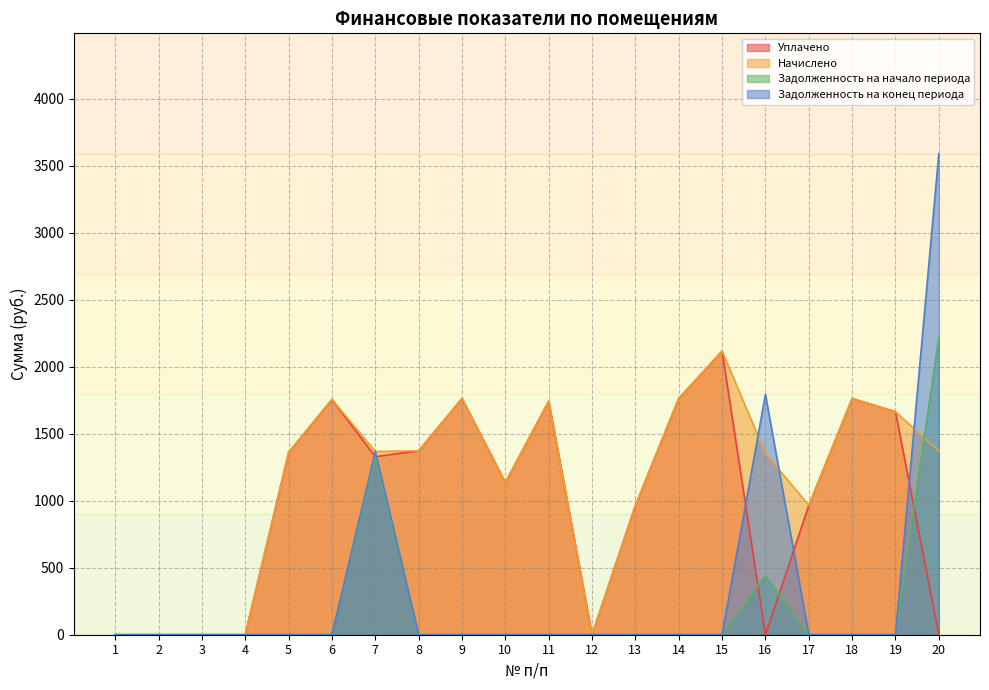

What are all the series names shown in the legend?

Уплачено, Начислено, Задолженность на начало периода, Задолженность на конец периода